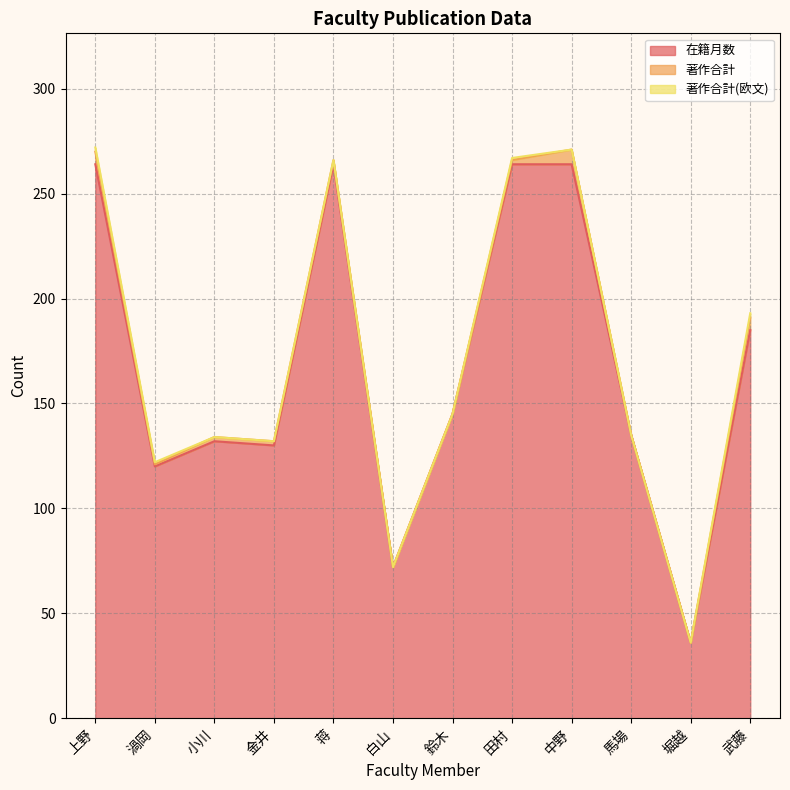

At which label does 在籍月数 reach its minimum?

堀越